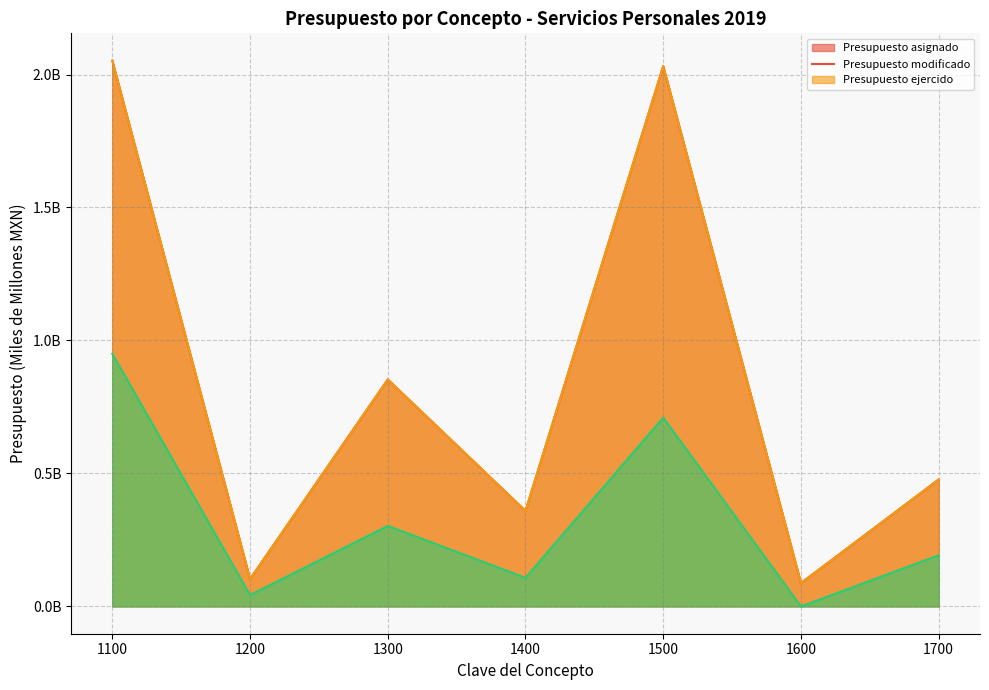

What is the average value of the Presupuesto asignado por concepto series?

0.9